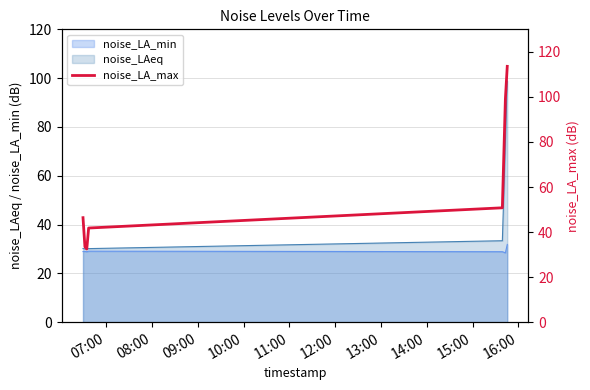

What is the maximum value for noise_LAeq?

98.8